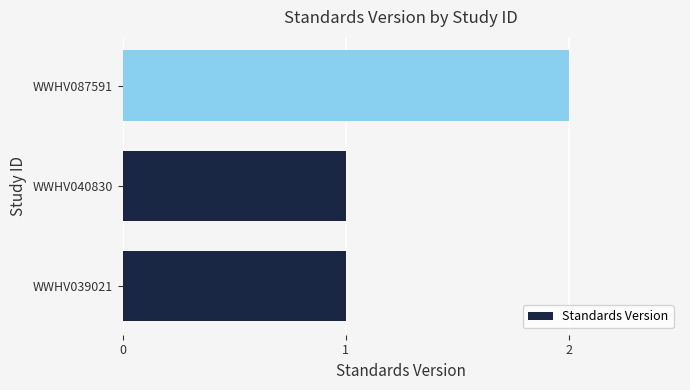

Is it true that the value at WWHV087591 is 2?

True